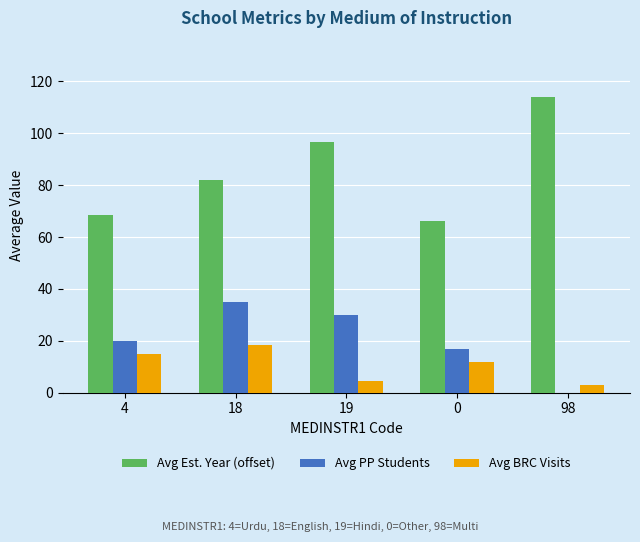

How many data points does each series have?

5